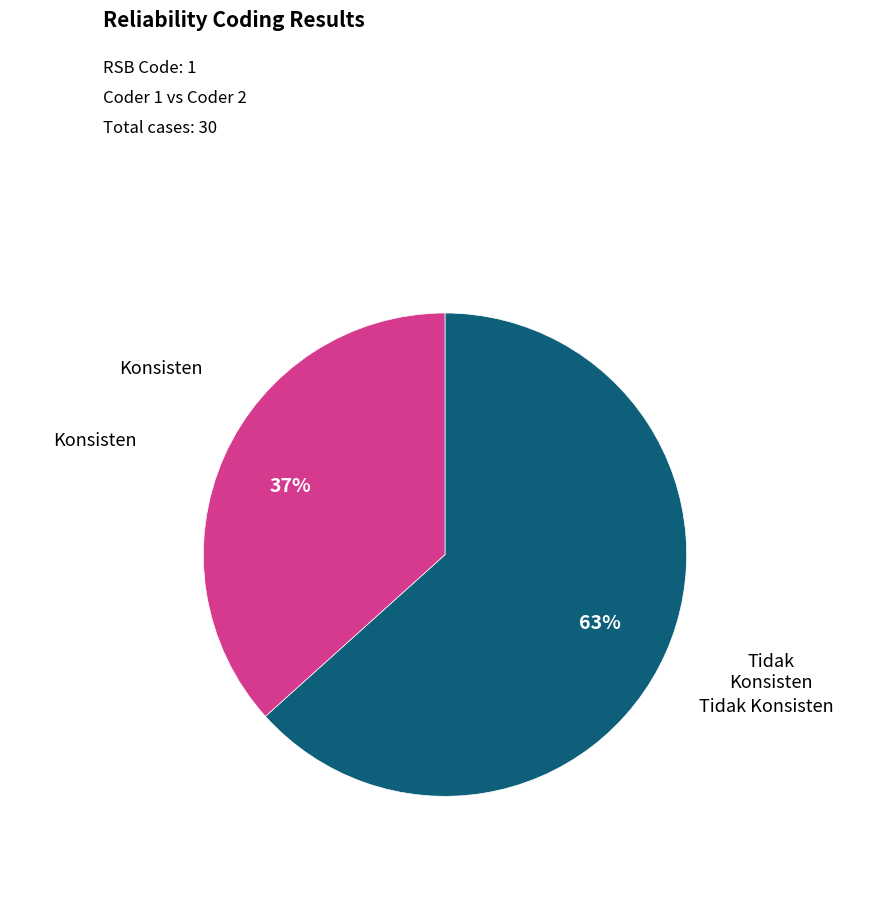

The Tidak Konsisten slice represents 49% of the pie. True or false?

False